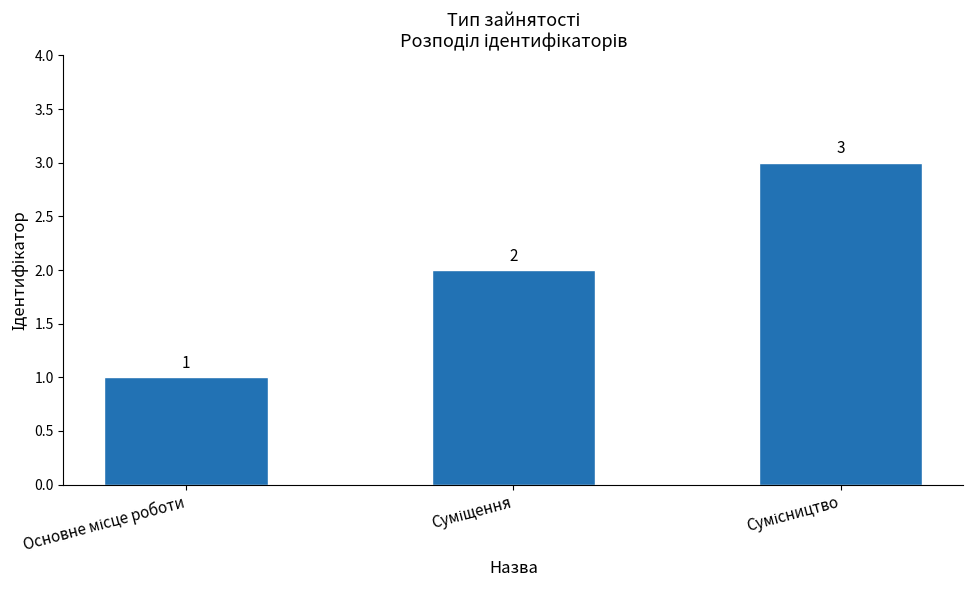

What is the sum of all values?

6